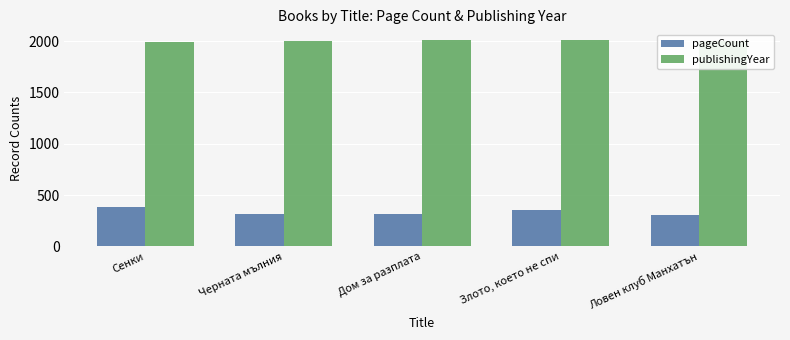

At which label does pageCount first exceed 320?

Сенки